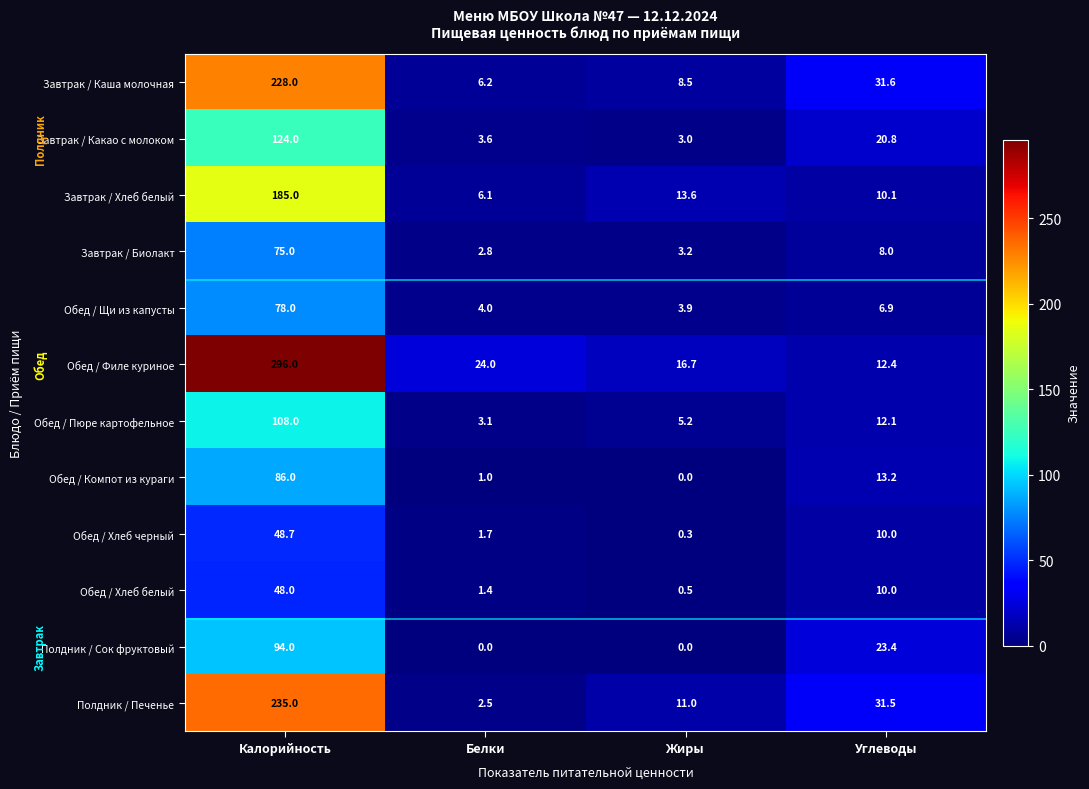

How many values in the Обед / Пюре картофельное series are below 12?

2